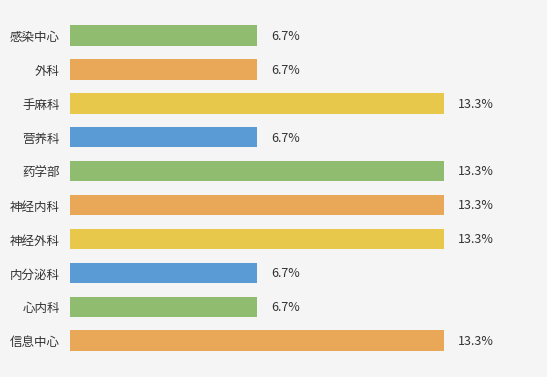

What is the label of the 2nd bar from the bottom?

心内科